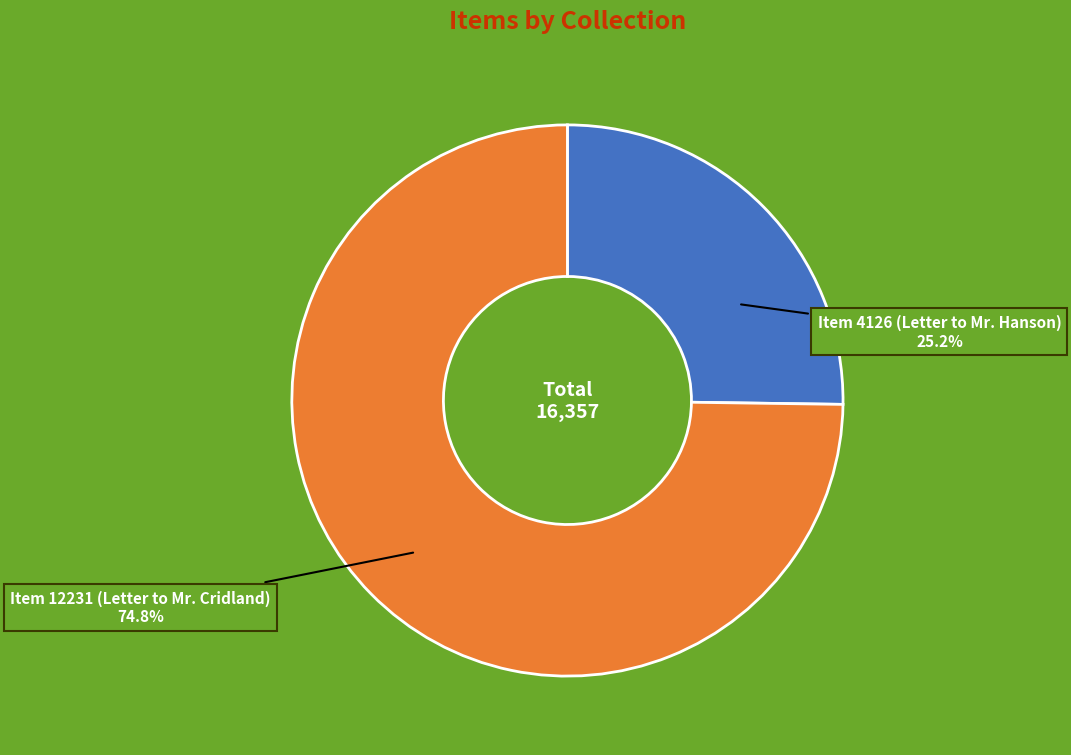

Combined, what portion of the pie is Item 12231 (Letter to Mr. Cridland) and Item 4126 (Letter to Mr. Hanson)?

100.0%